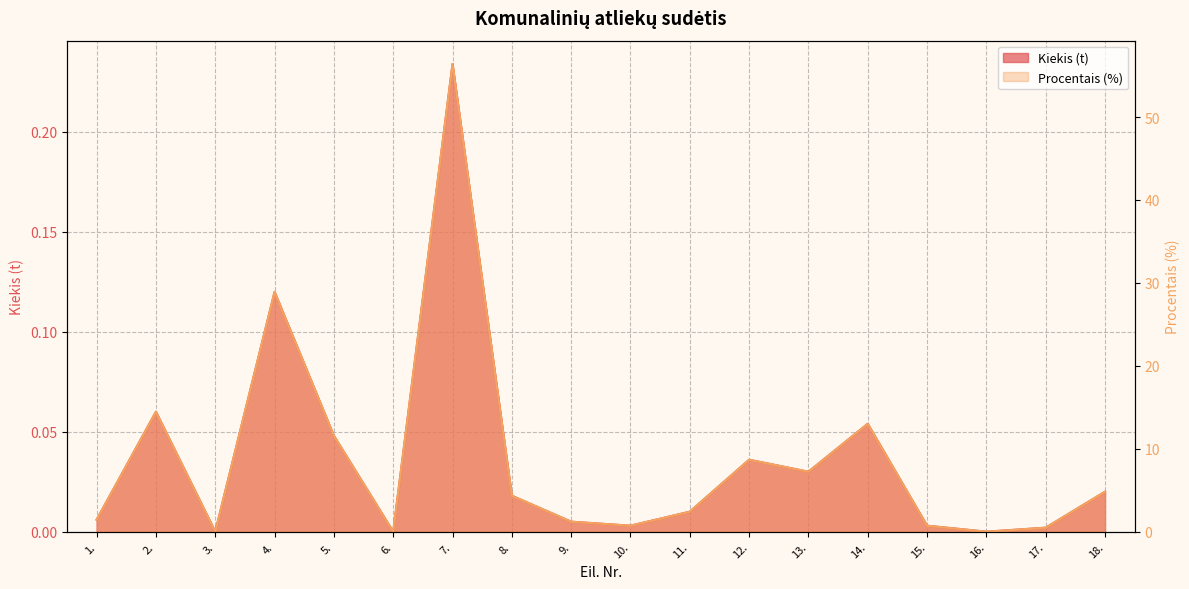

True or false: Procentais (%) and Kiekis (t) cross at least once.

False